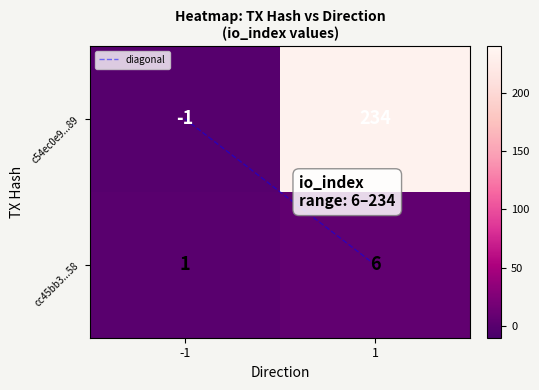

What is the spread (max minus min) of values at 1?

228